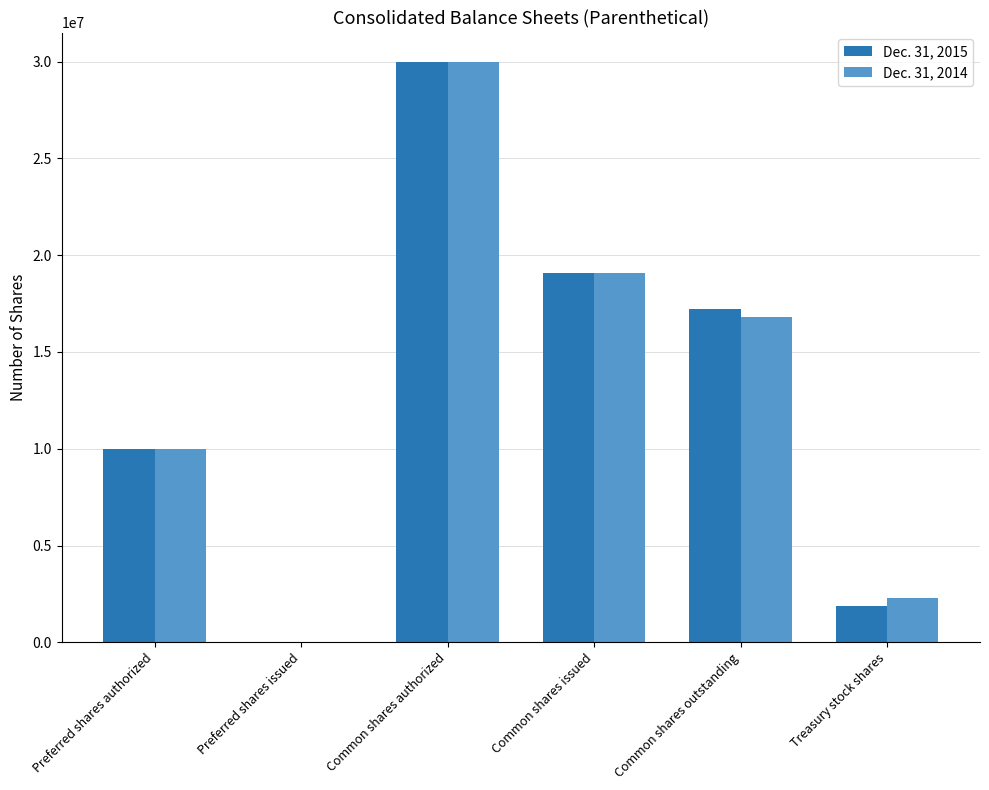

At which category is the sum across all series the highest?

Common shares authorized